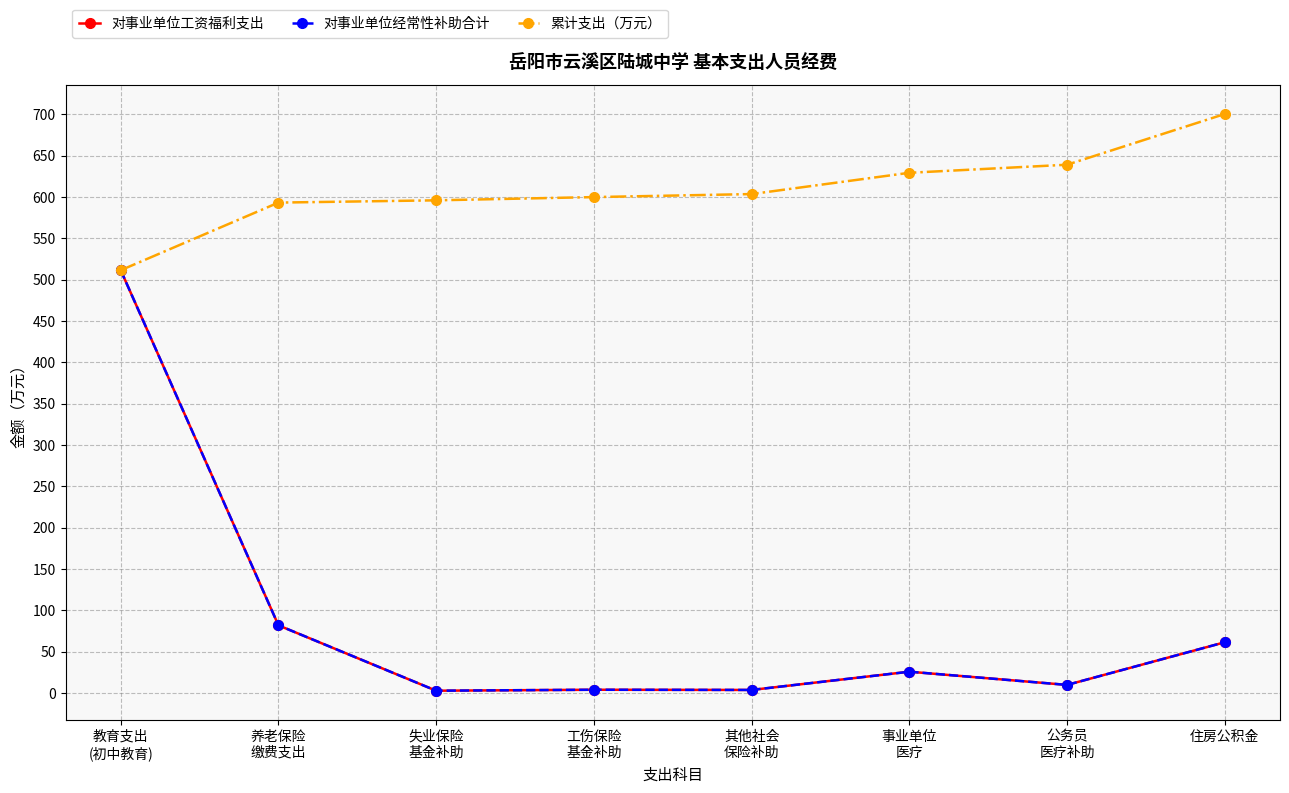

Does the chart have visible grid lines?

Yes